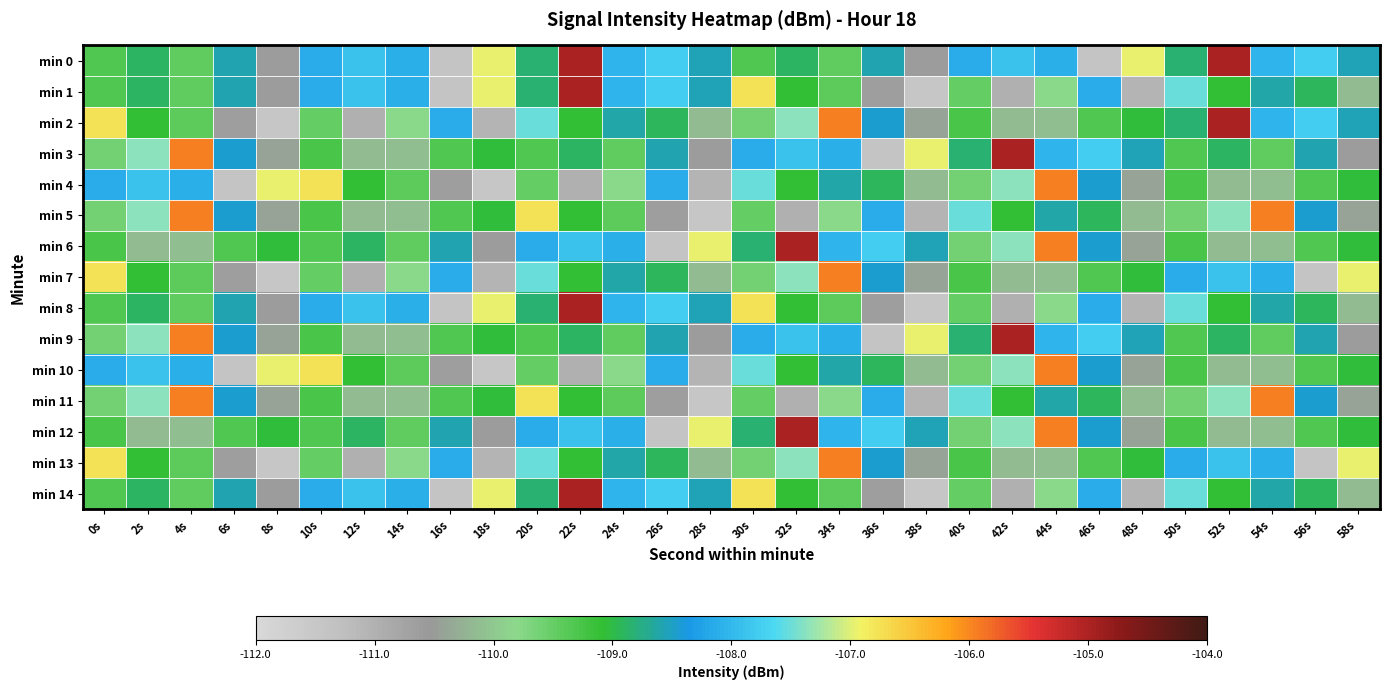

List the series in order of their peak value, highest first.

min 0, min 1, min 2, min 3, min 6, min 8, min 9, min 12, min 14, min 4, min 5, min 7, min 10, min 11, min 13